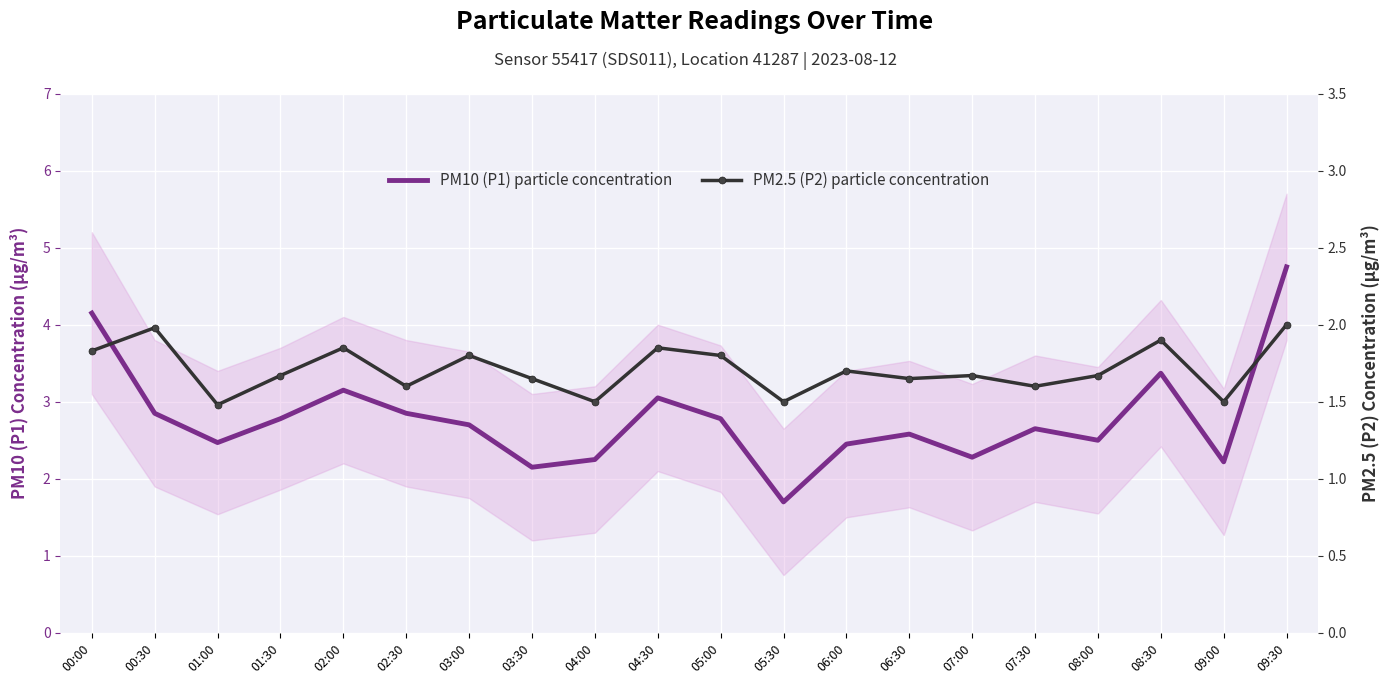

What is the value of the PM10 (P1) particle concentration point at the 20th from the left?

4.8